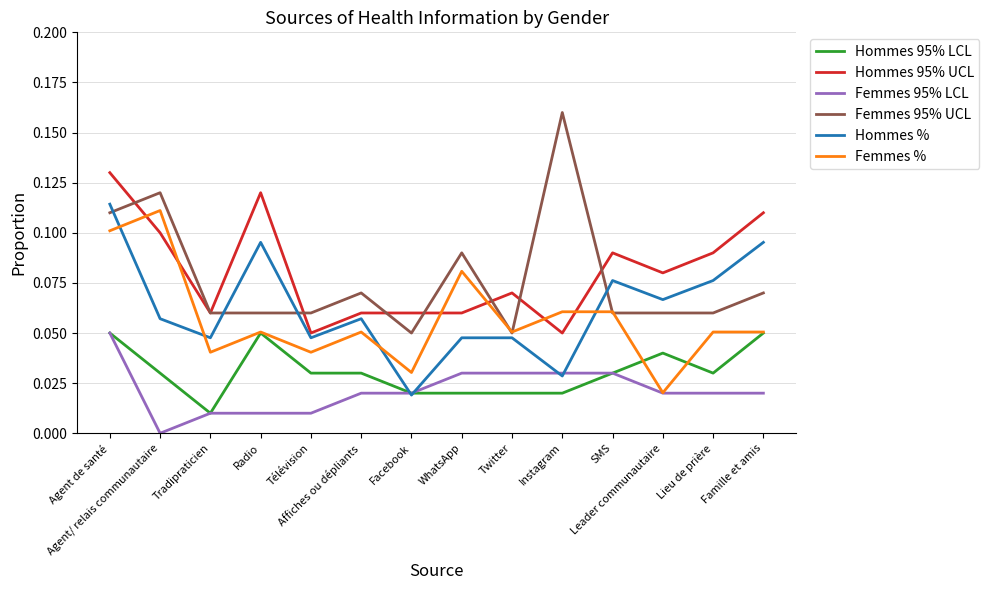

Which series has the largest range (max minus min)?

Femmes 95% UCL